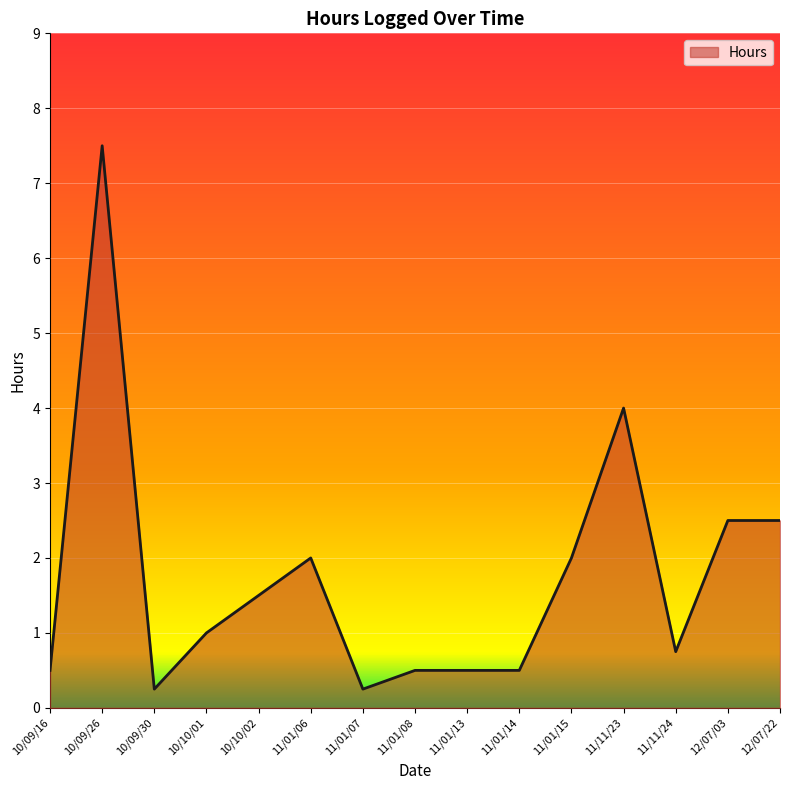

Is it true that the value at 11/01/15 is 0.8?

False